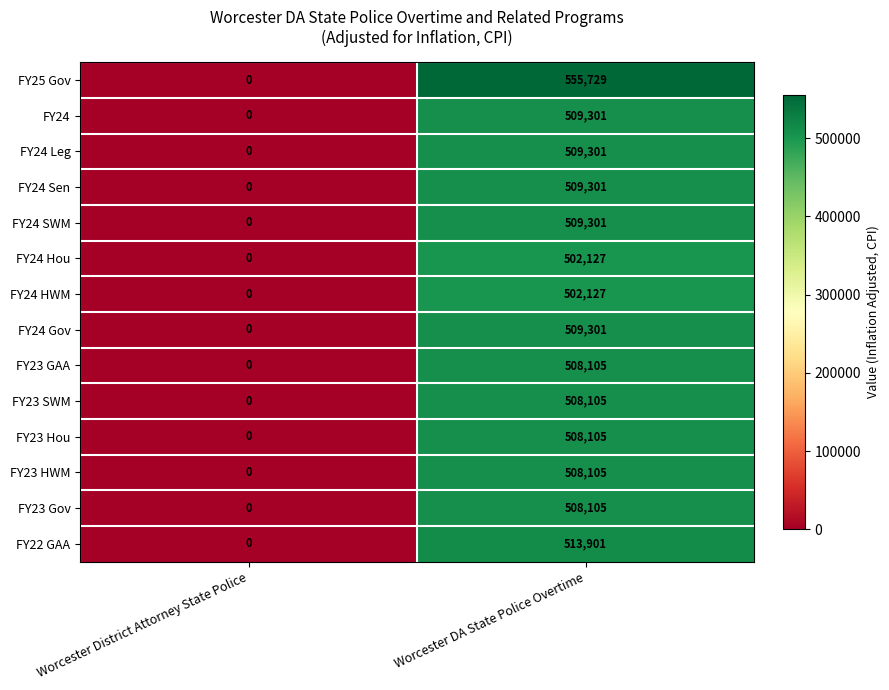

Reading left to right, what are all the values shown in this chart?

FY25 Gov: 0	555729
FY24: 0	509301
FY24 Leg: 0	509301
FY24 Sen: 0	509301
FY24 SWM: 0	509301
FY24 Hou: 0	502127
FY24 HWM: 0	502127
FY24 Gov: 0	509301
FY23 GAA: 0	508105
FY23 SWM: 0	508105
FY23 Hou: 0	508105
FY23 HWM: 0	508105
FY23 Gov: 0	508105
FY22 GAA: 0	513901